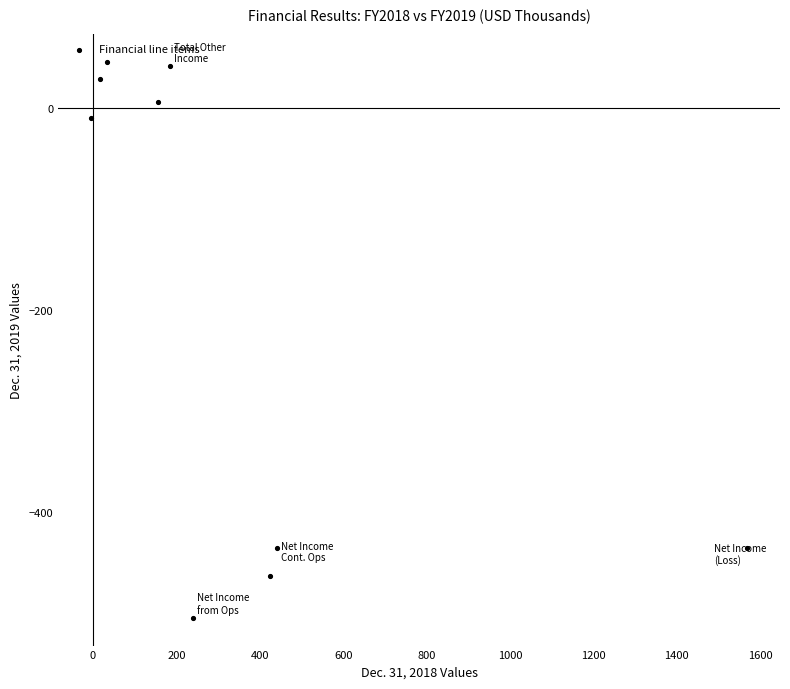

What is the average Y value?

-192